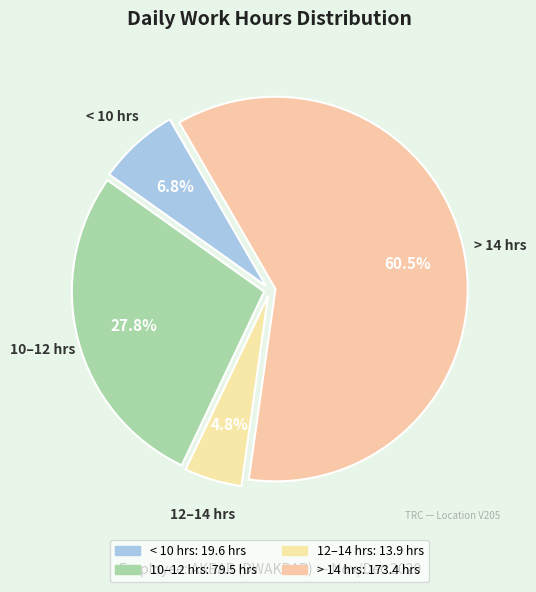

How many slices are in this pie chart?

4